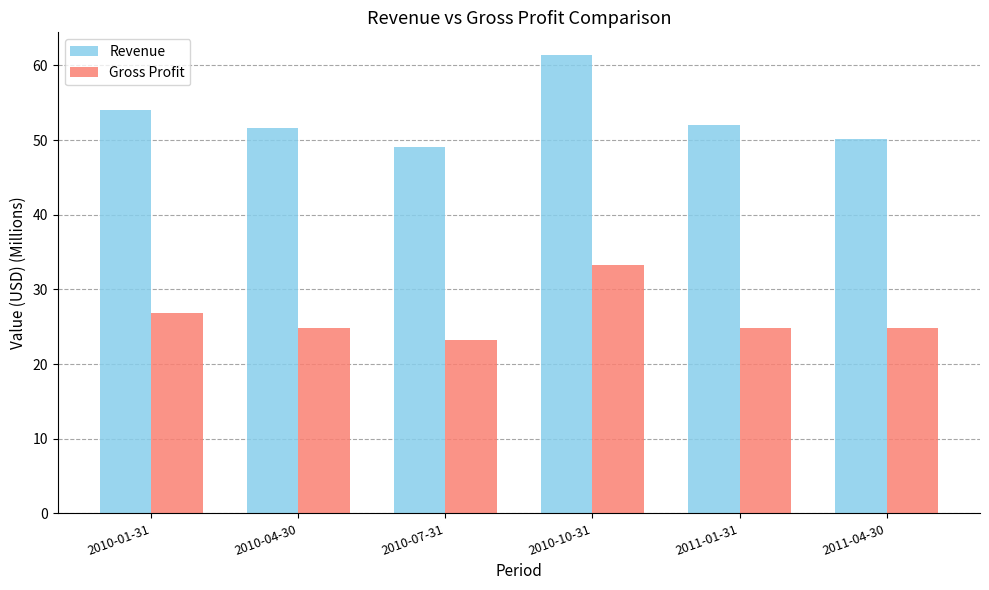

How many values in the Gross Profit series exceed 24?

5